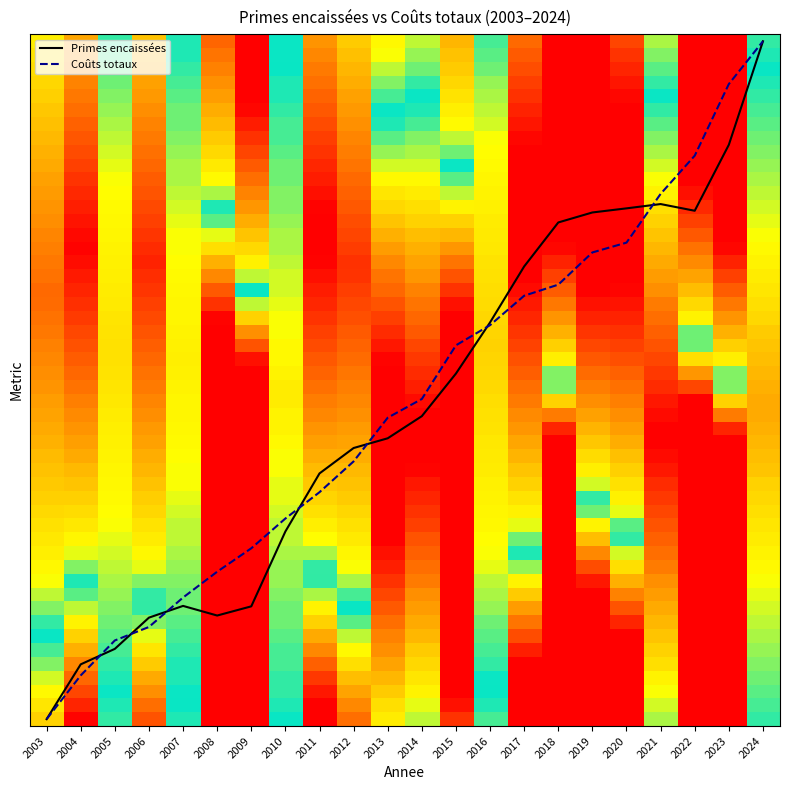

What are all the series names shown in the legend?

Primes encaissées, Coûts totaux